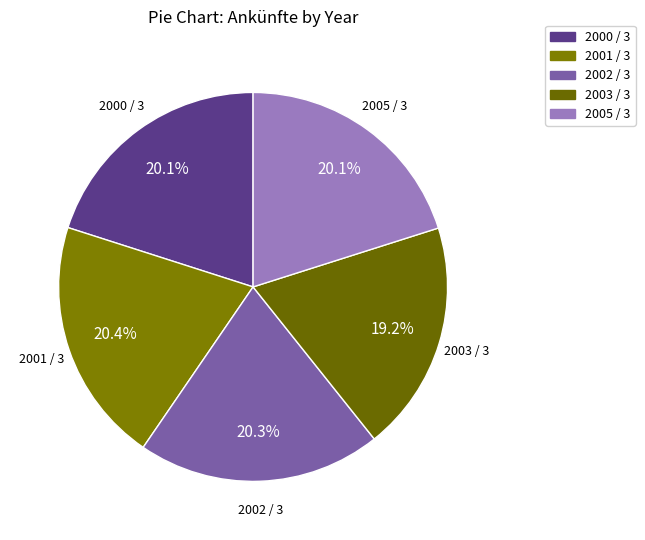

Is it true that 2005 / 3 is 33% of the pie?

False